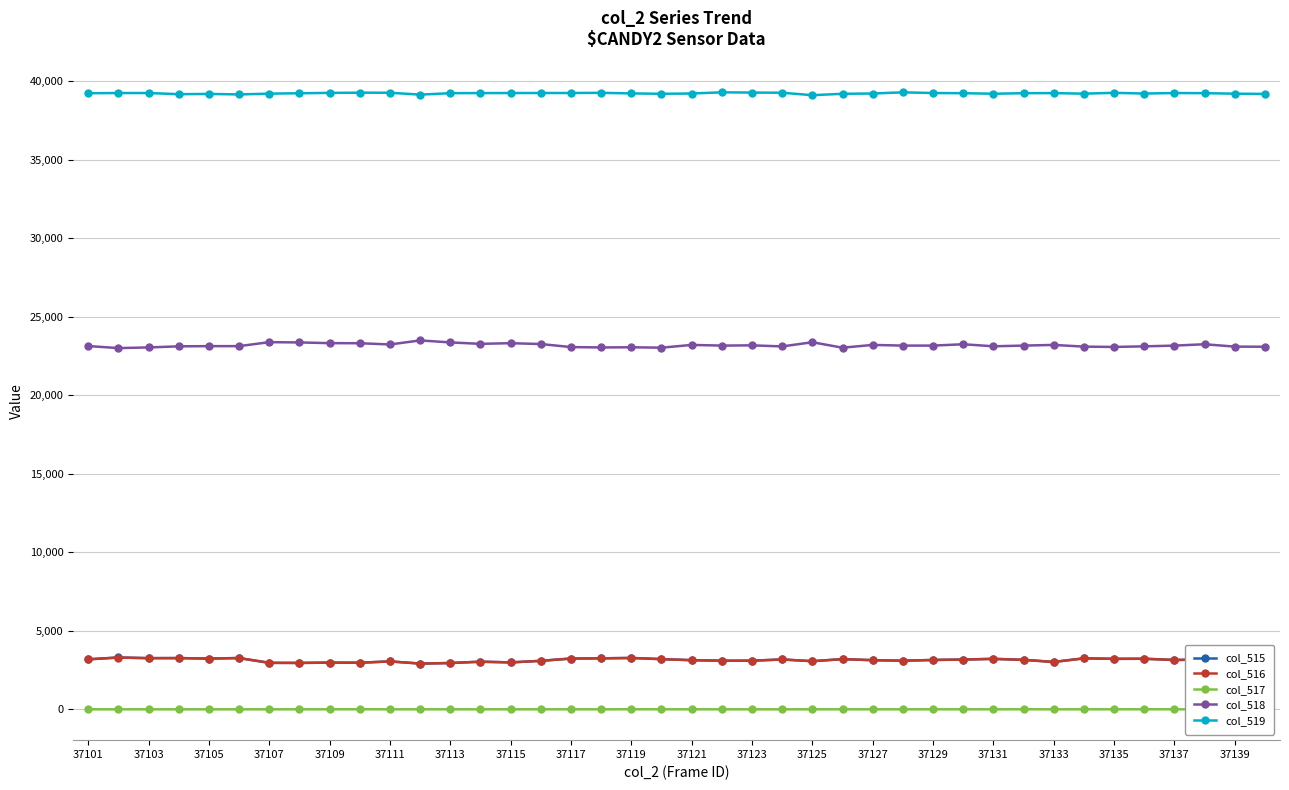

Where does the col_515 series first go above 3169?

37101